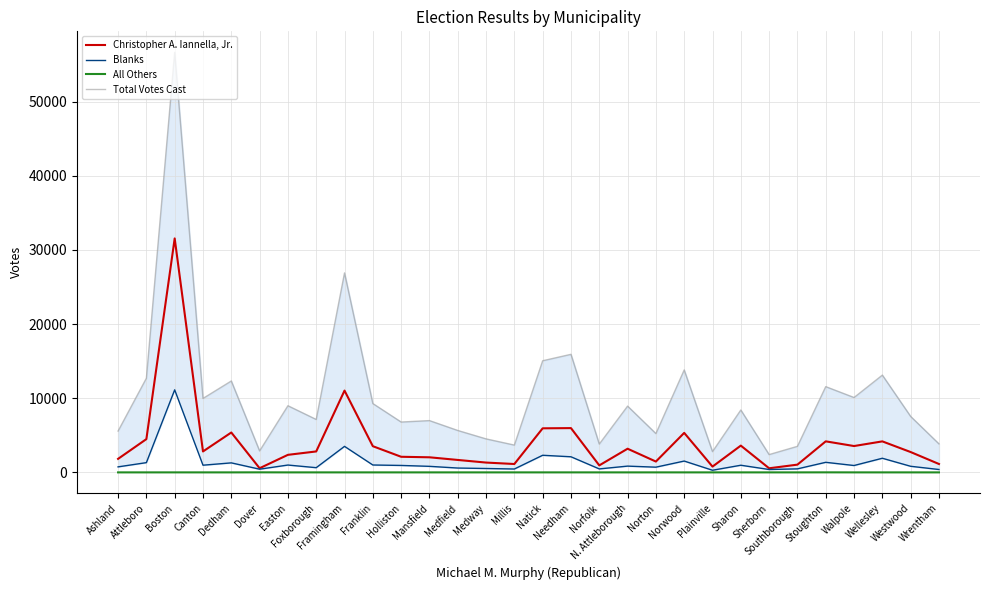

True or false: Blanks has more than 2 interior local peaks.

True